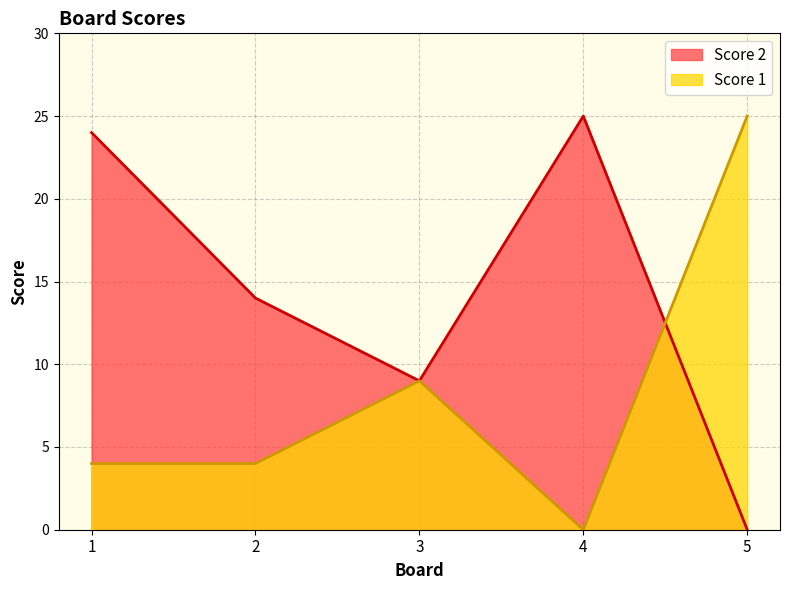

At which label does Score 1 reach its minimum?

4